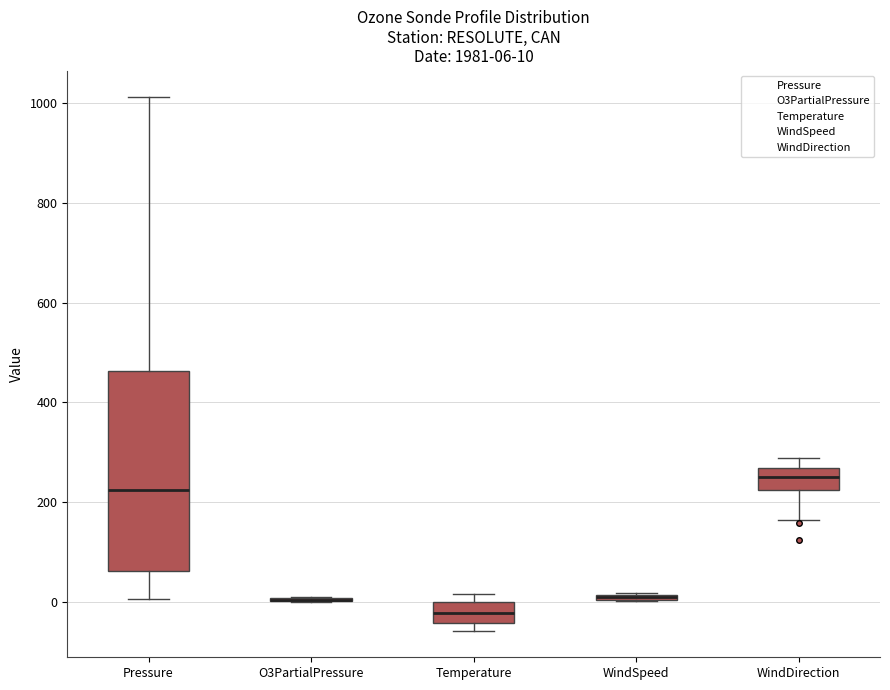

Which box is the tallest, from its lower edge to its upper edge?

Pressure